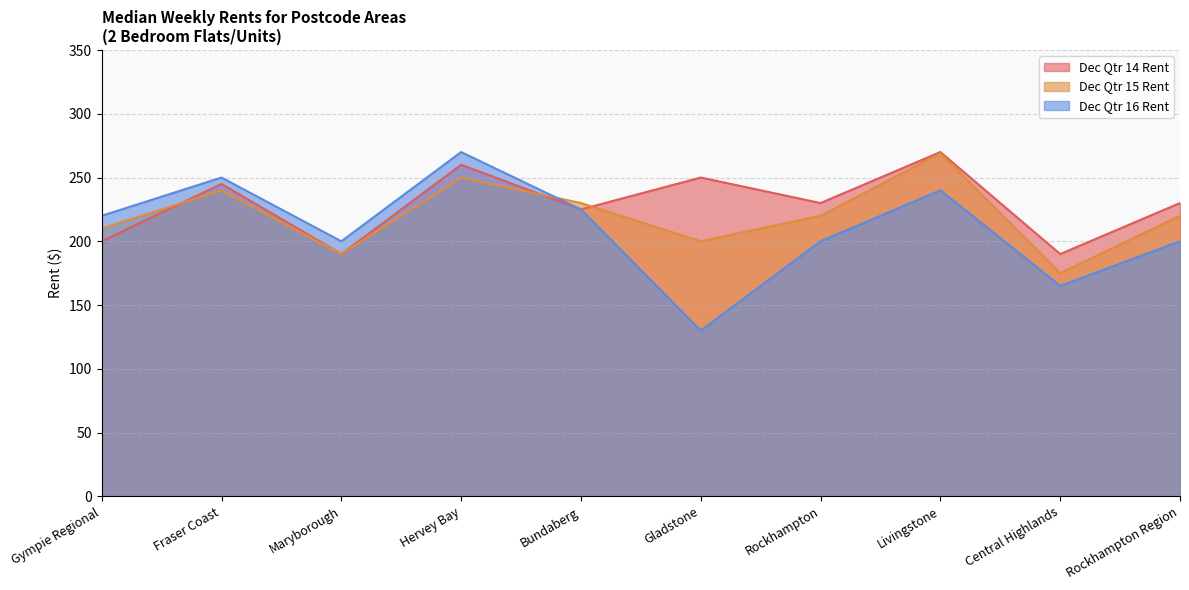

What is the average value of the Dec Qtr 14 Rent series?

229